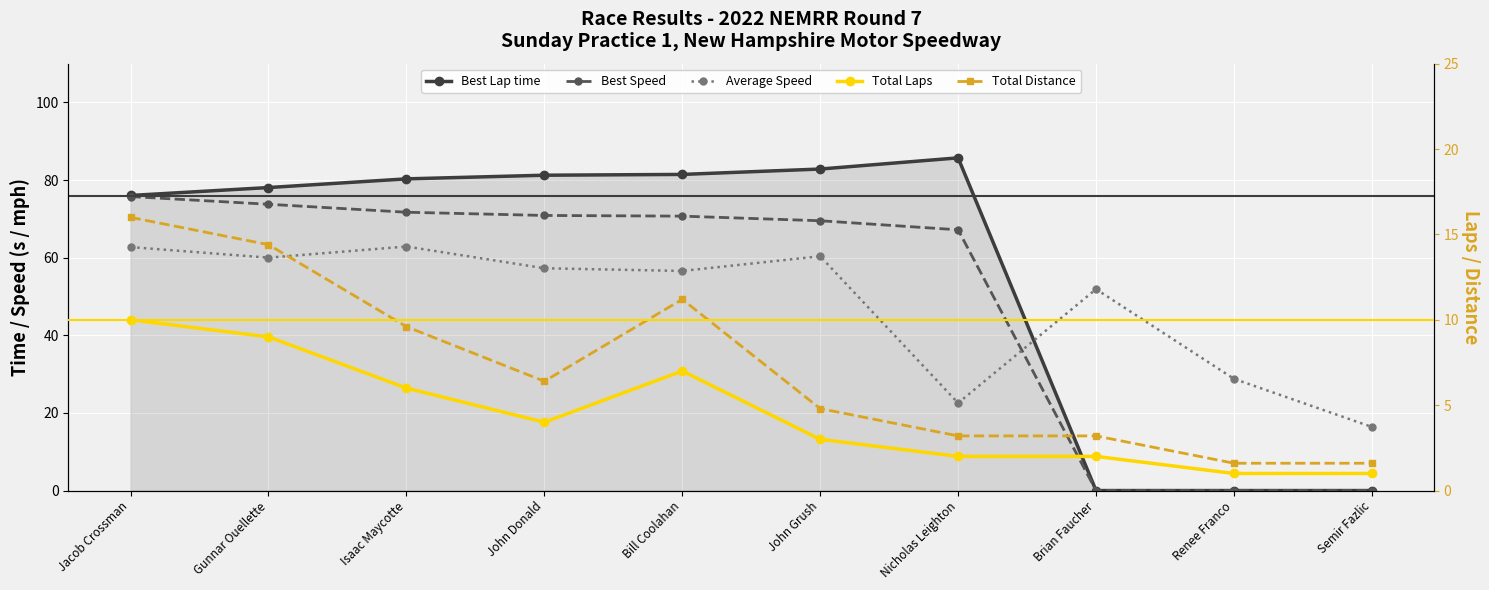

Which has a higher value, Gunnar Ouellette or John Grush?

John Grush